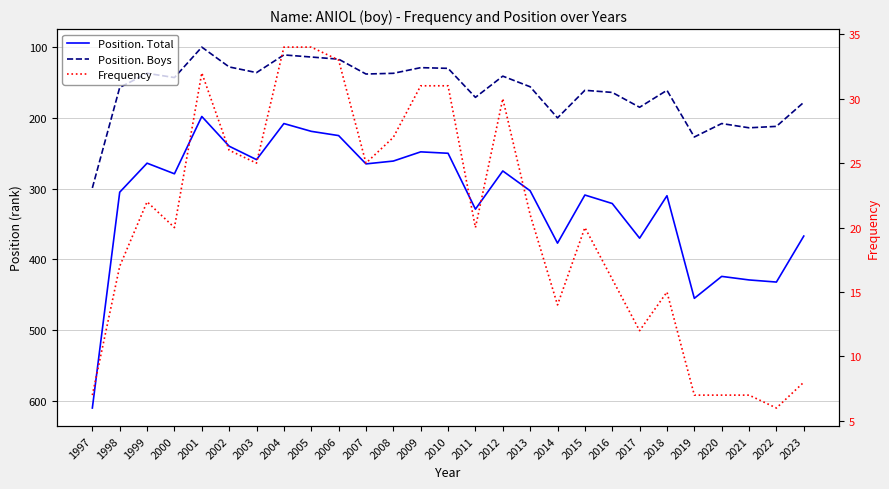

What is the maximum value for Frequency?

34